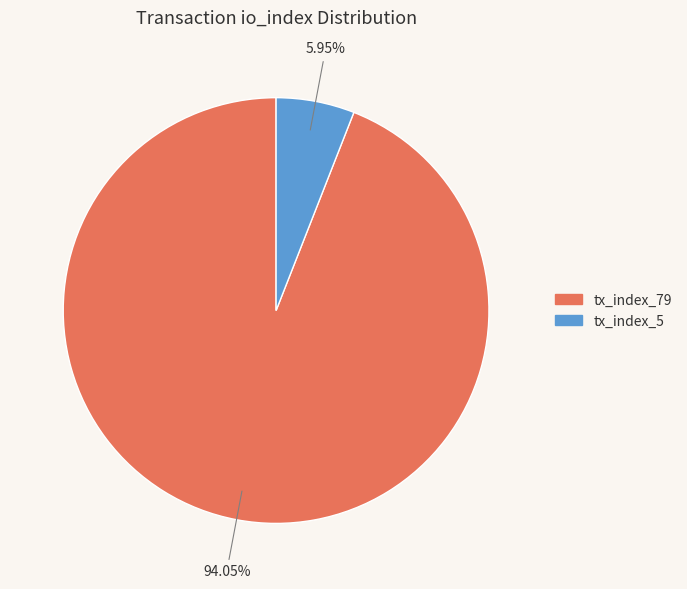

Which category accounts for the majority?

tx_index_79